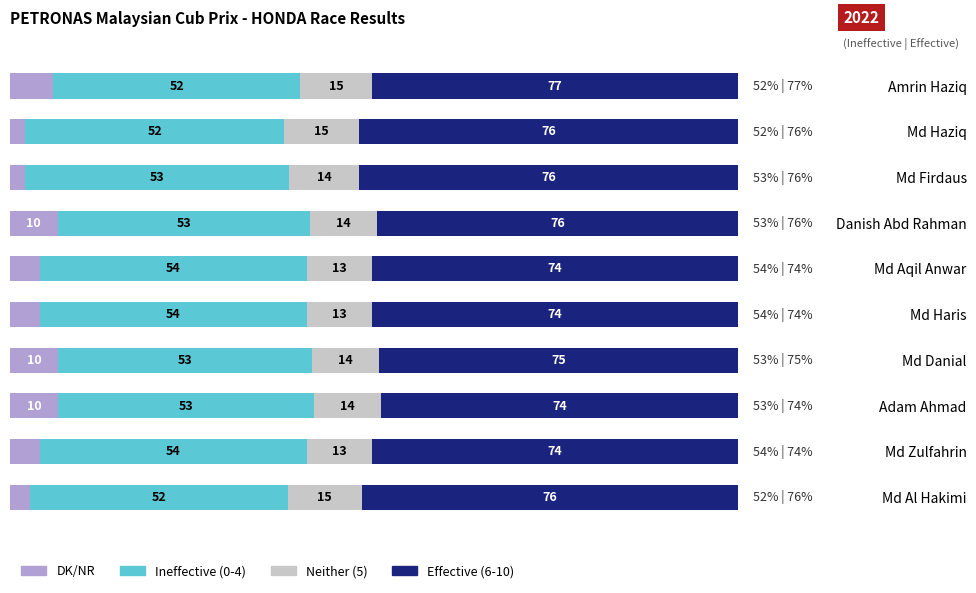

What is the difference between the maximum and second lowest values in the Ineffective (0-4) series?

2.1